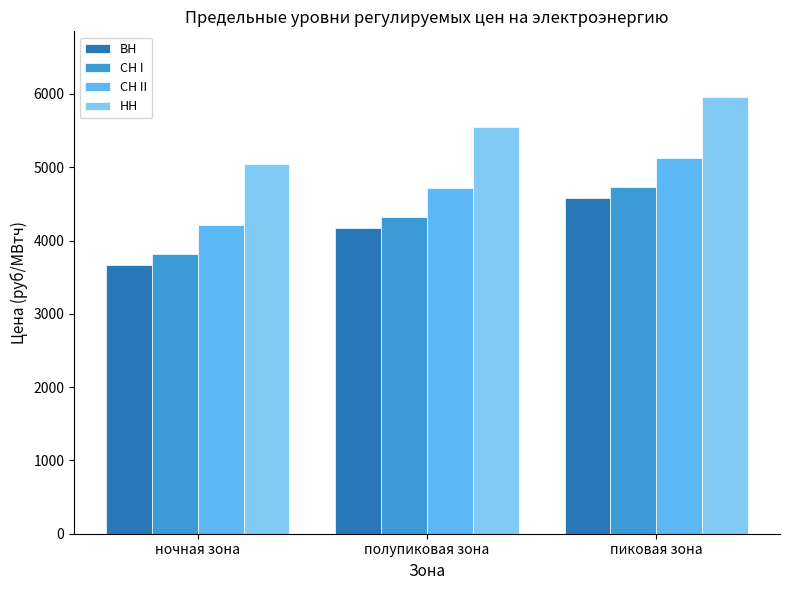

What is the greatest value displayed?

5960.9